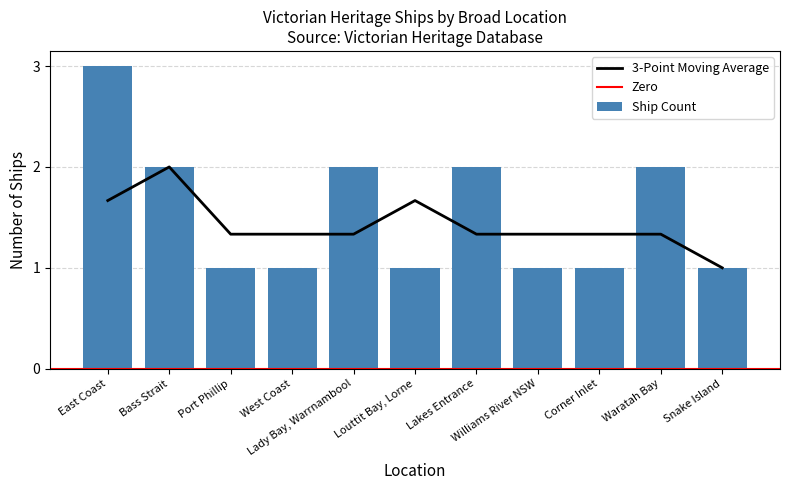

The value at Louttit Bay, Lorne is 2. True or false?

False